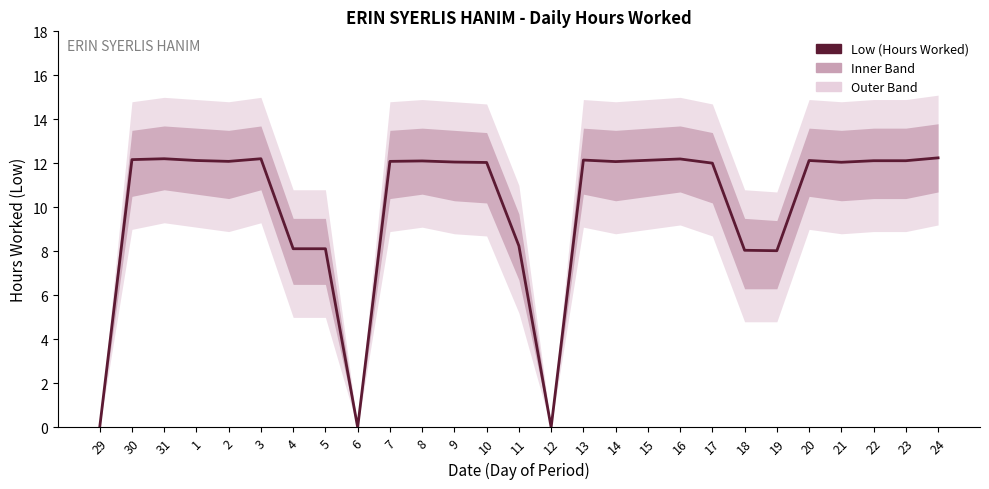

The value at 15 is 20.4. True or false?

False